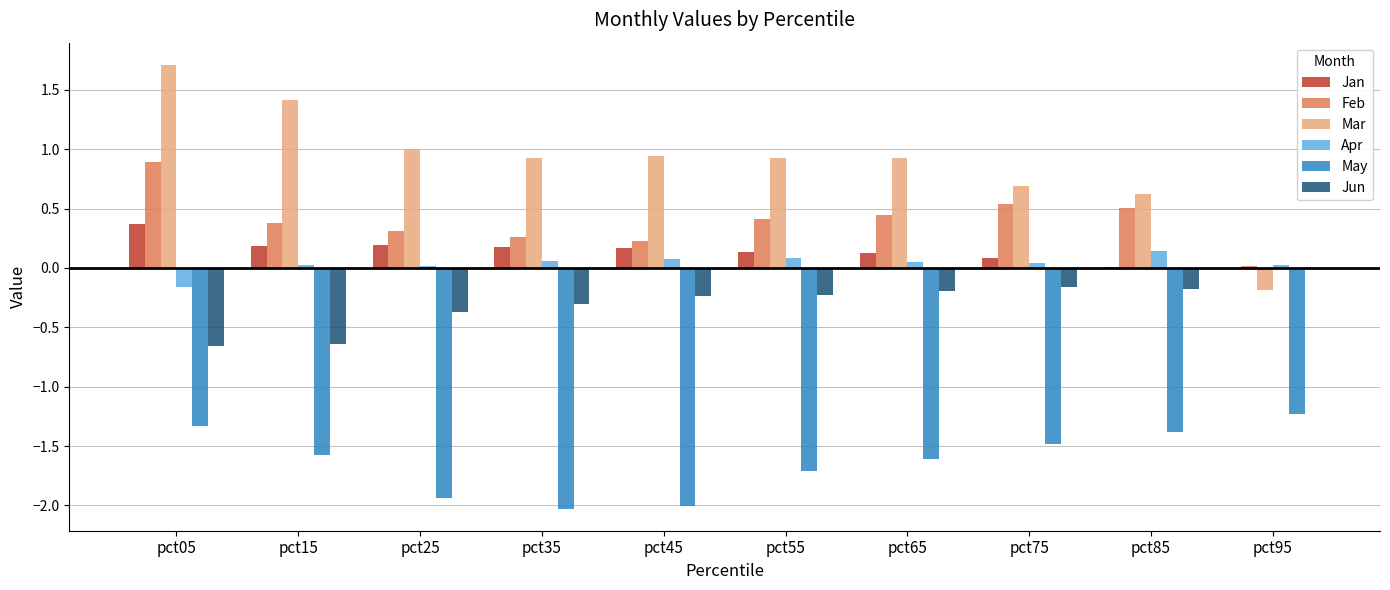

The May series shows -0.4 at pct75. True or false?

False